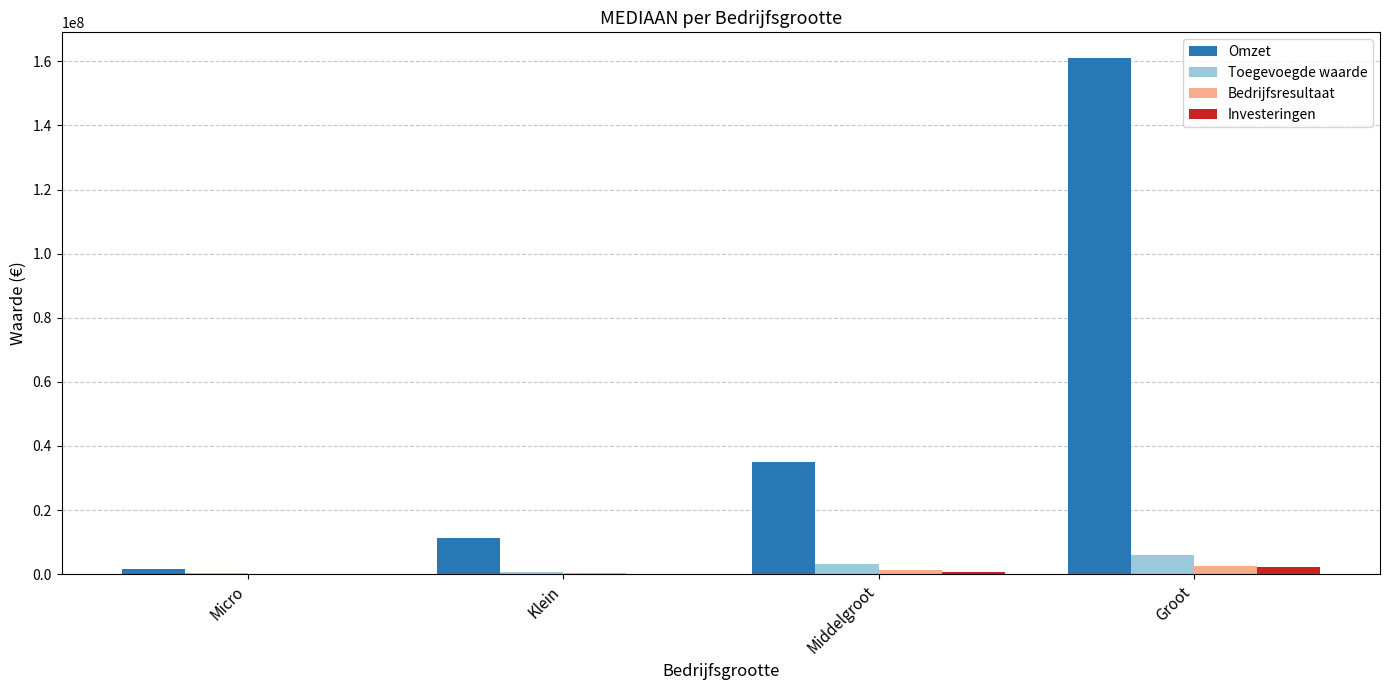

Which series has the largest total across all categories?

Omzet